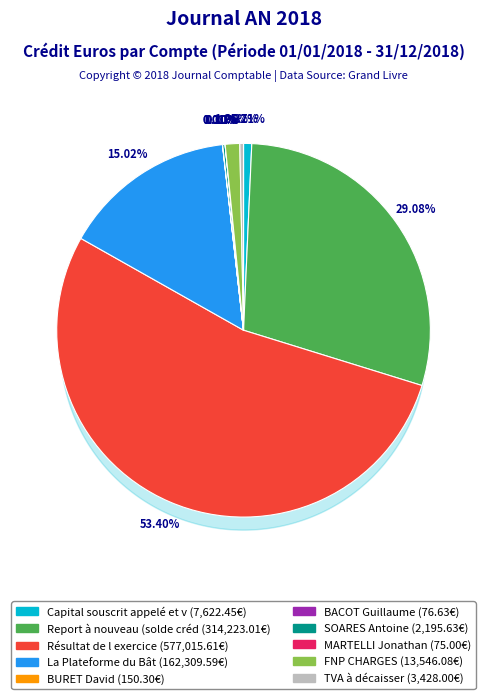

What is the total percentage of Caution - SOARES Antoine and FNP CHARGES?

1.5%